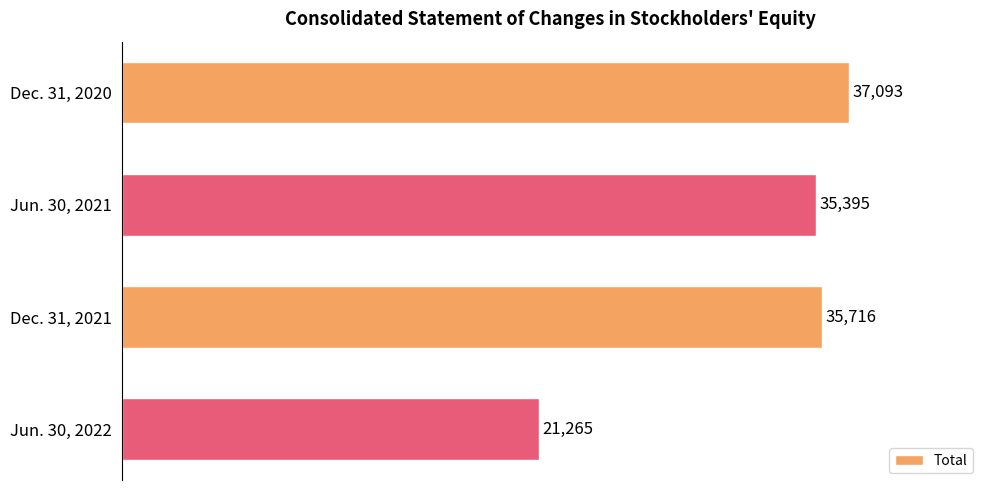

Is it true that the value at Jun. 30, 2021 is 51260?

False